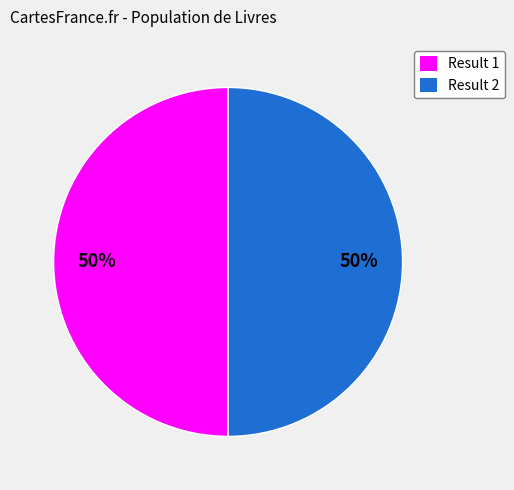

How many slices are in this pie chart?

2